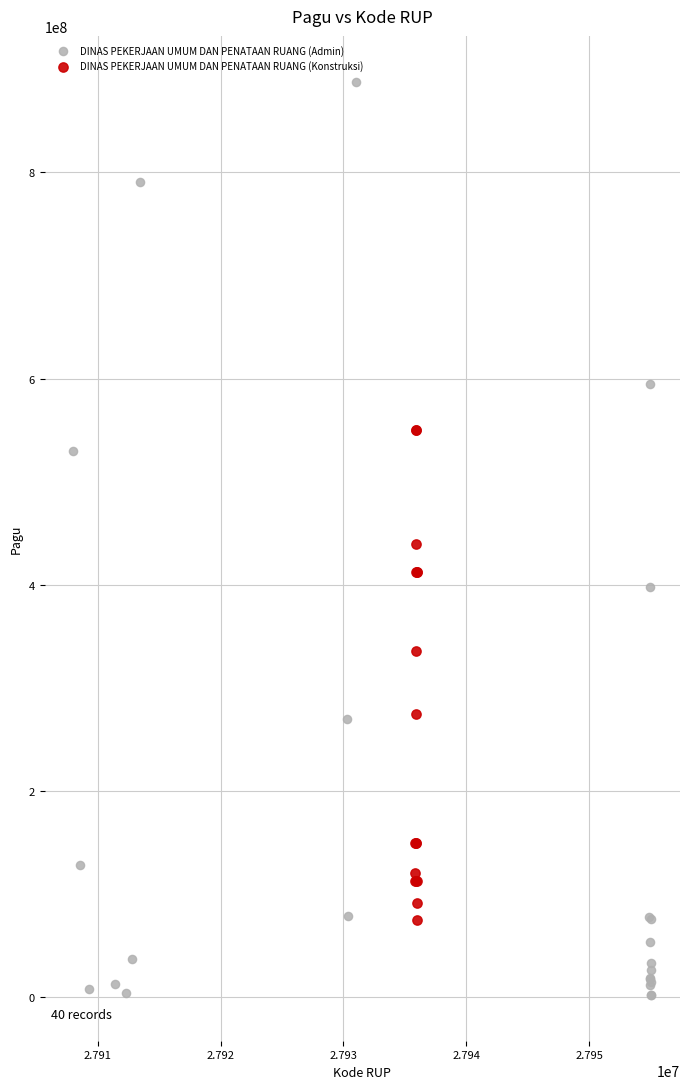

Which series has the largest Y range (max minus min)?

DINAS PEKERJAAN UMUM DAN PENATAAN RUANG (Admin)